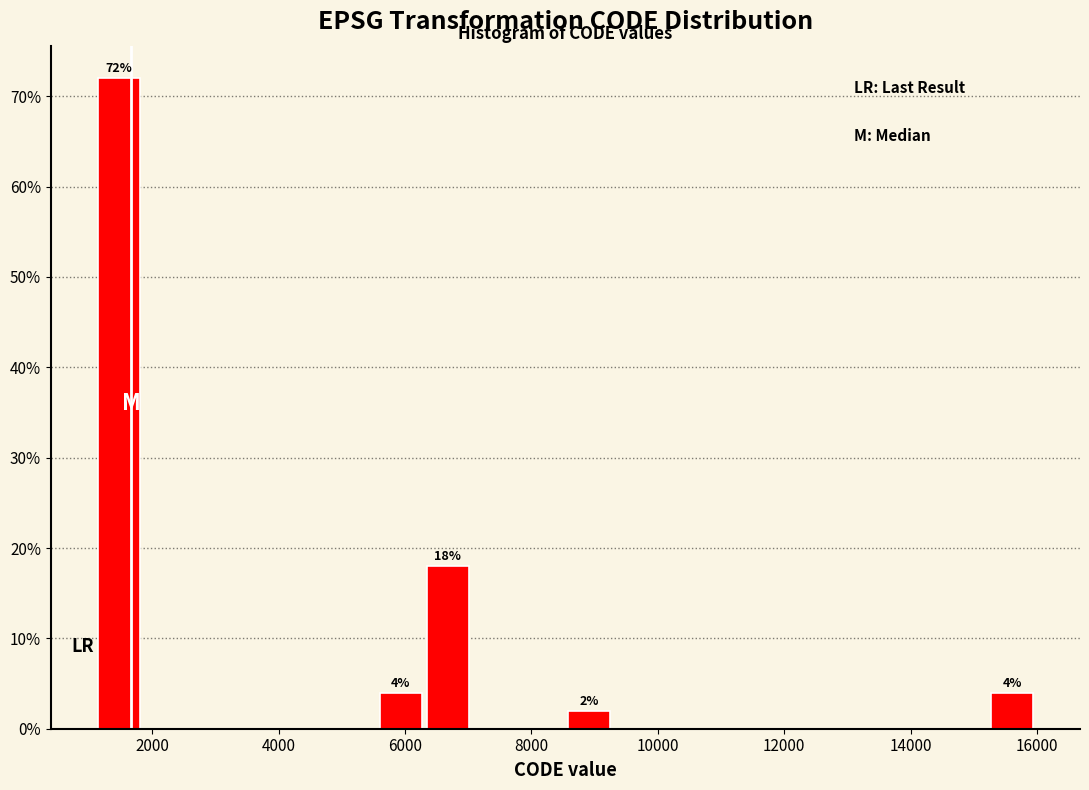

Read against the x-axis, roughly where is the centre of the tallest bar?

1400